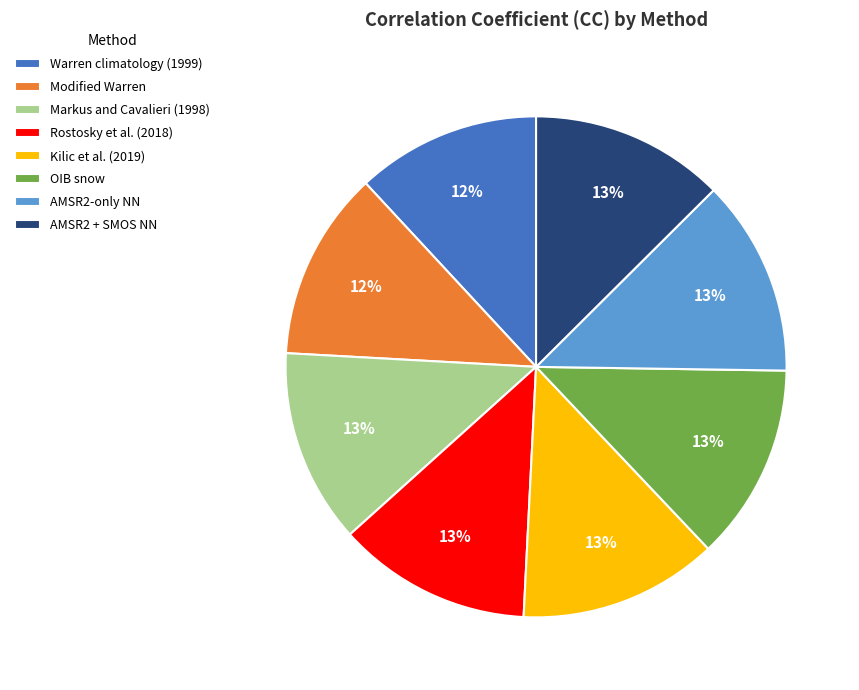

Does OIB snow represent more than half of the total?

No